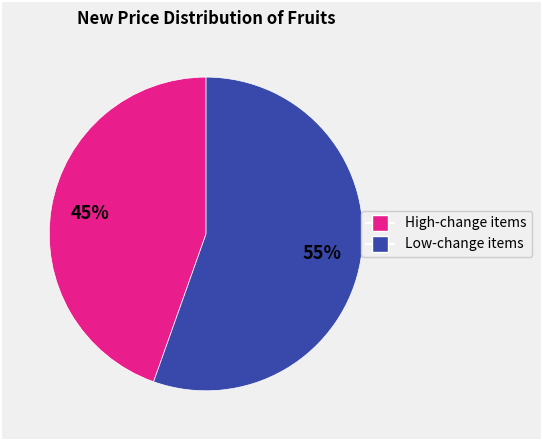

To the nearest percent, what is the average slice percentage?

50%